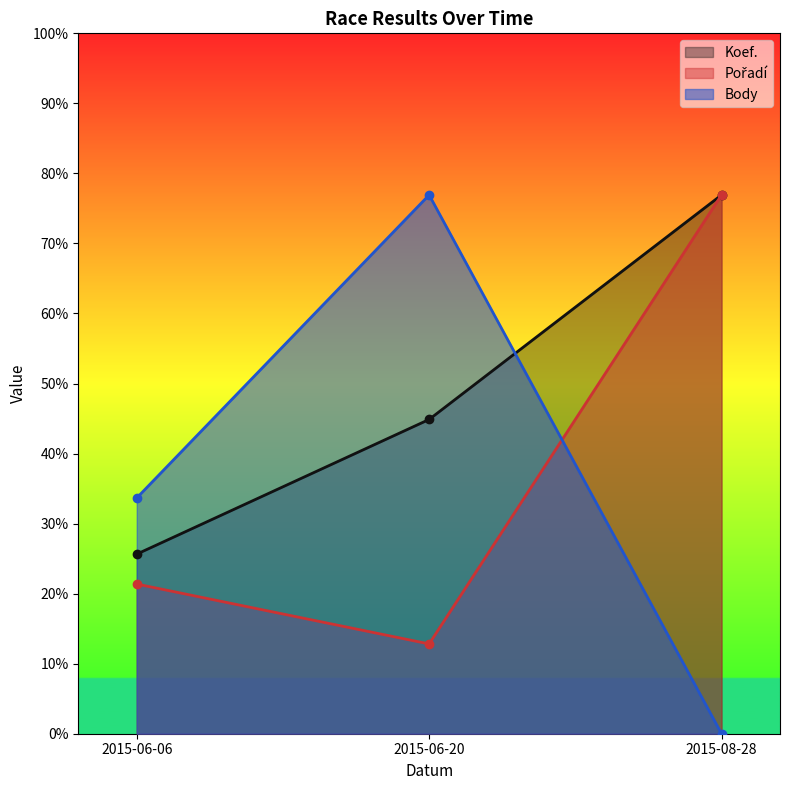

How many data points in Body are above 875?

2